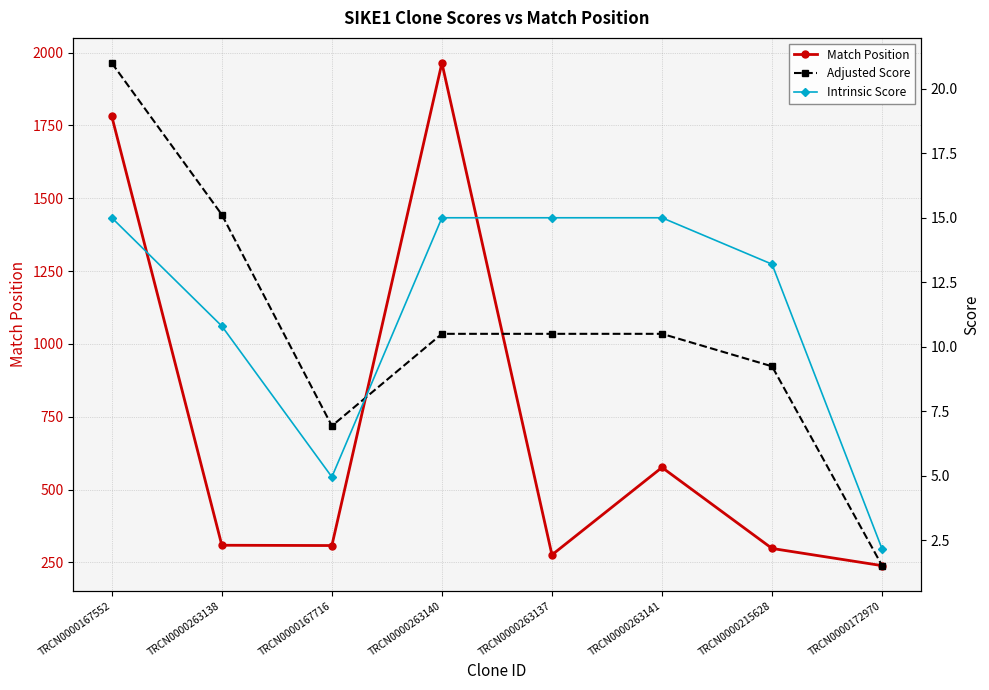

True or false: Intrinsic Score and Match Position intersect in this chart.

False